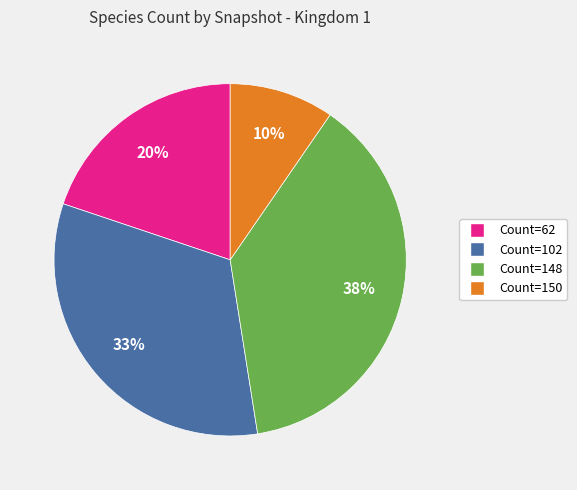

Is there a majority slice in this chart?

No